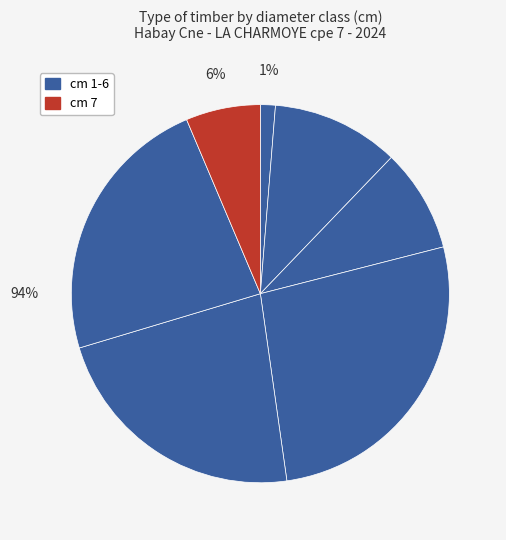

Count the number of slices in the pie.

7